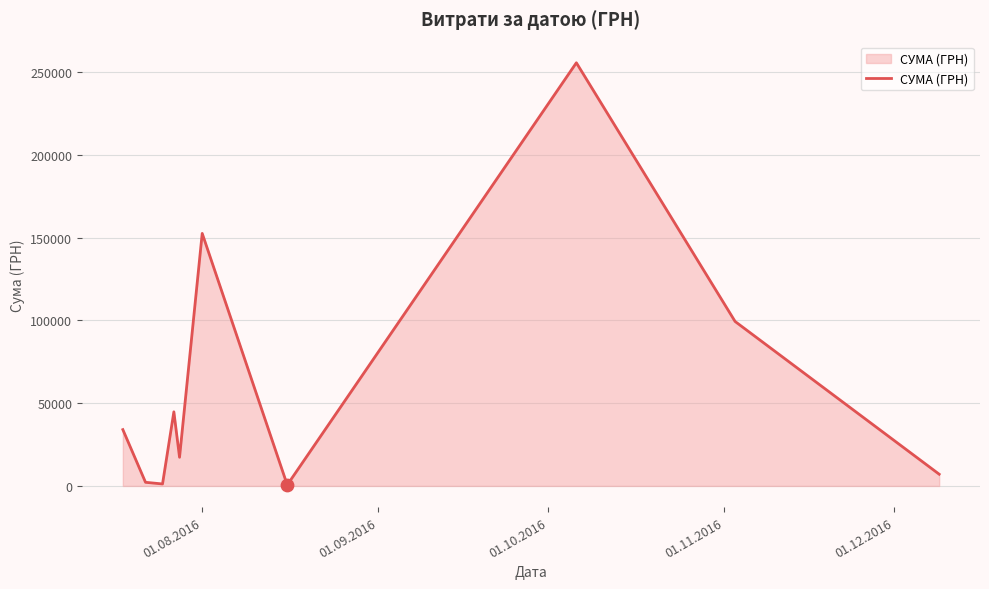

What is the difference between the maximum and minimum values?

254950.2